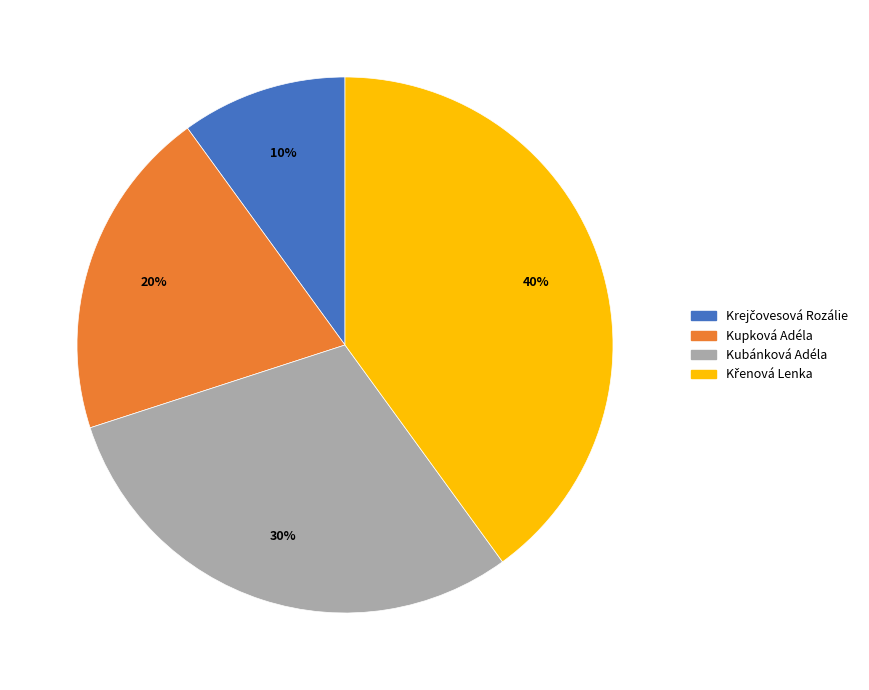

The Kupková Adéla slice represents 13% of the pie. True or false?

False